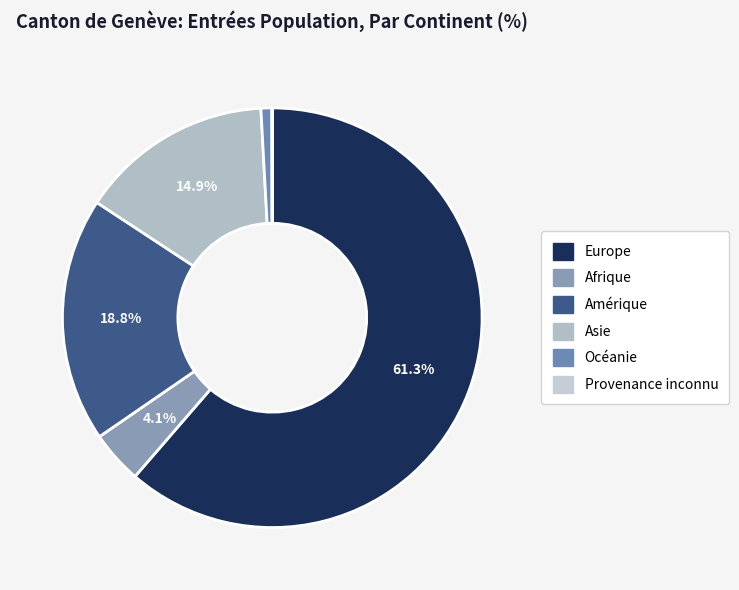

Combined, what portion of the pie is Amérique and Afrique?

22.9%